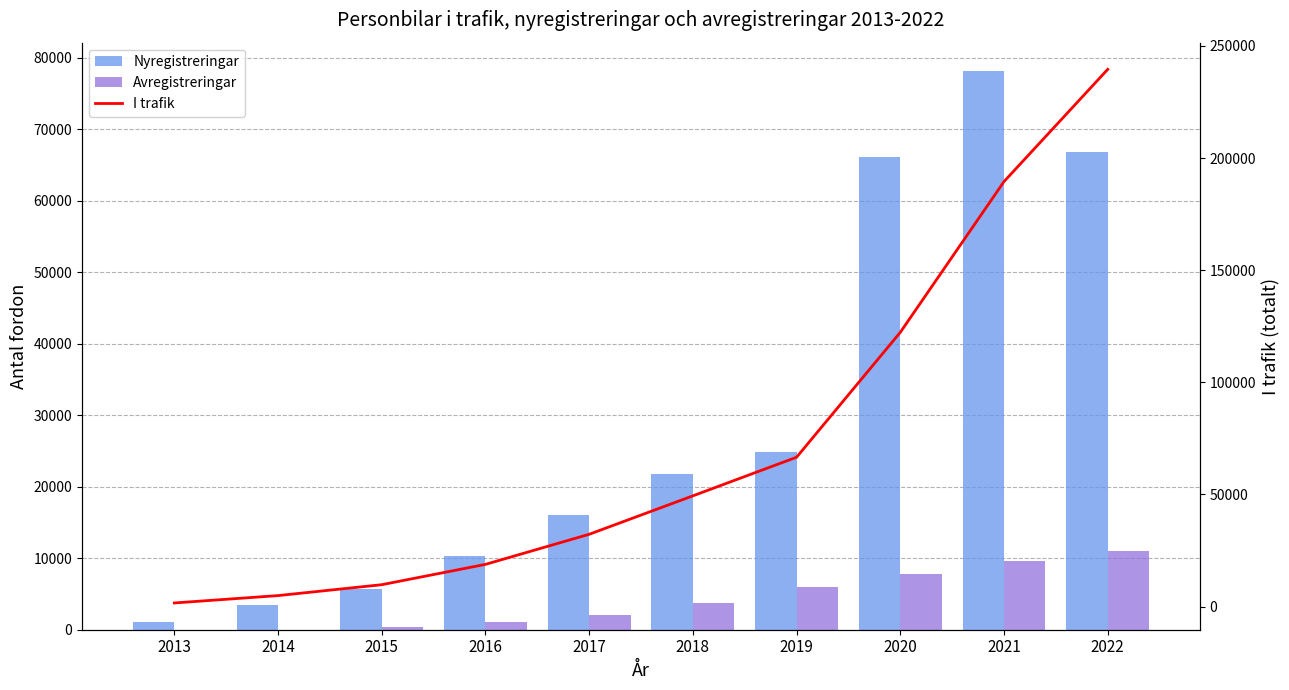

List the series in order of their peak value, lowest first.

Avregistreringar, Nyregistreringar, I trafik